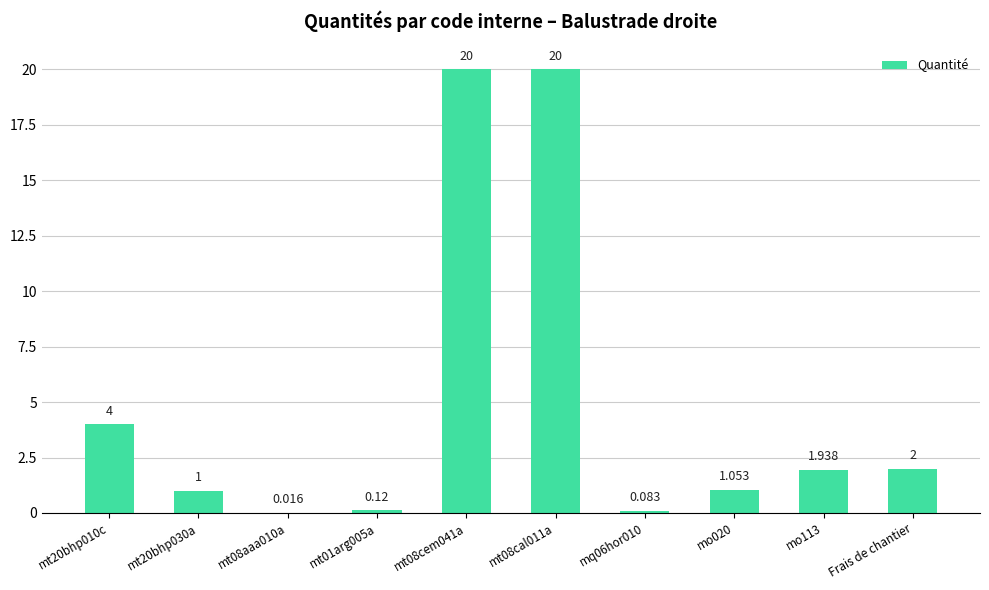

Between Frais de chantier and mt08aaa010a, which is larger?

Frais de chantier